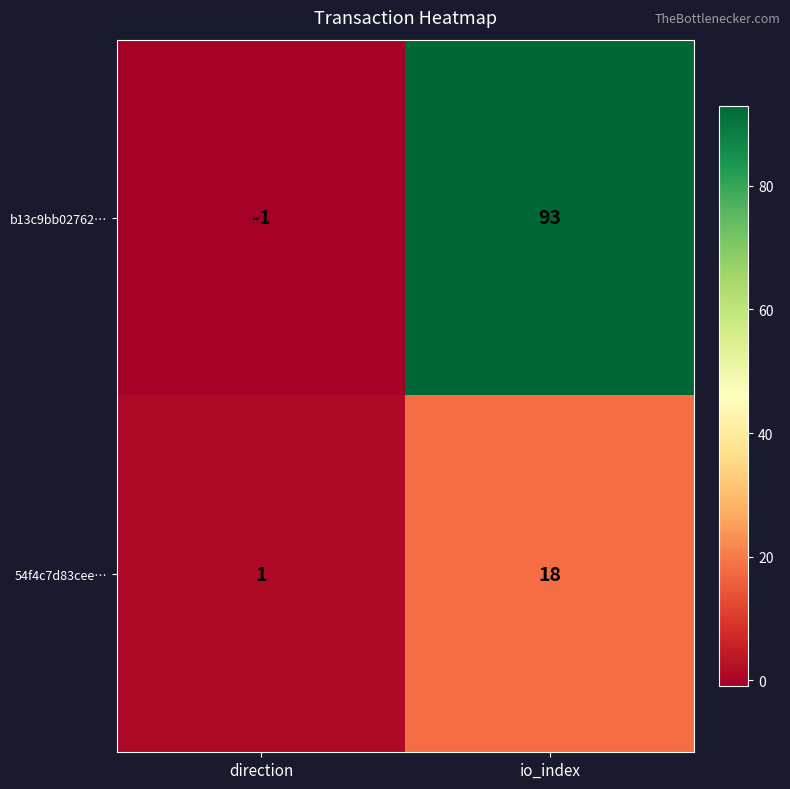

Rank the series by their average value, from highest to lowest.

b13c9bb02762…, 54f4c7d83cee…